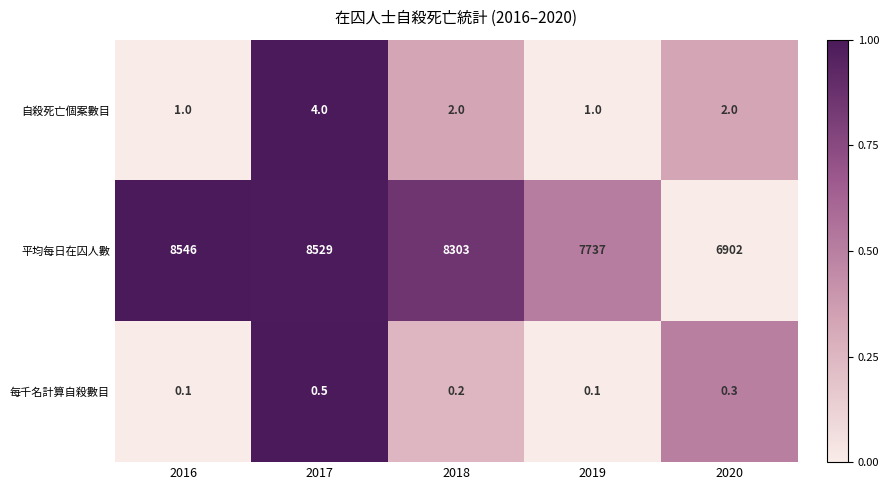

Reading left to right, extract all data points from this chart.

自殺死亡個案數目: 2016=1.0	2017=4.0	2018=2.0	2019=1.0	2020=2.0
平均每日在囚人數: 2016=8546.0	2017=8529.0	2018=8303.0	2019=7737.0	2020=6902.0
每千名計算自殺數目: 2016=0.1	2017=0.5	2018=0.2	2019=0.1	2020=0.3